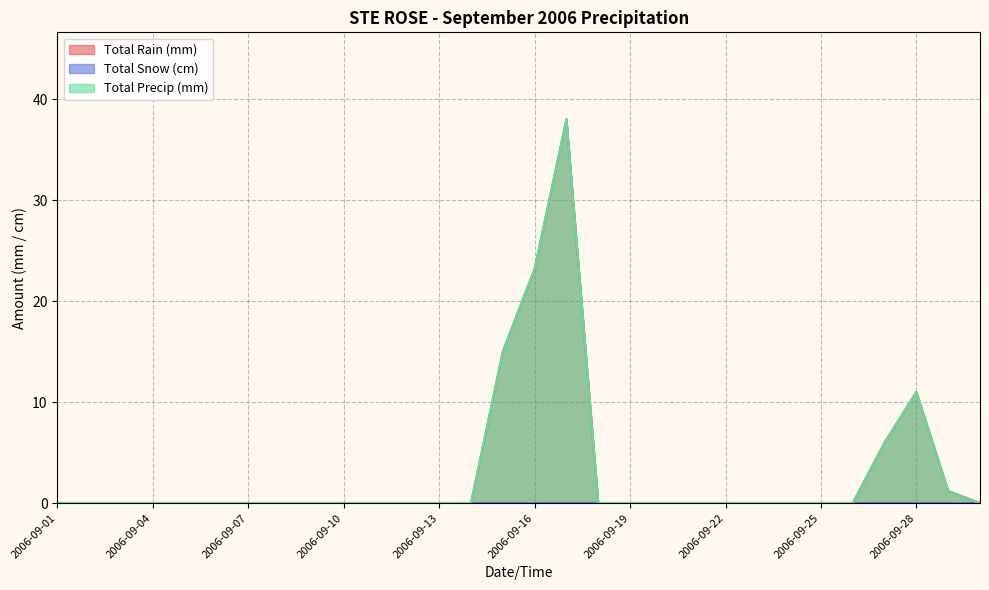

At which category does the chart reach its peak across all series?

2006-09-17